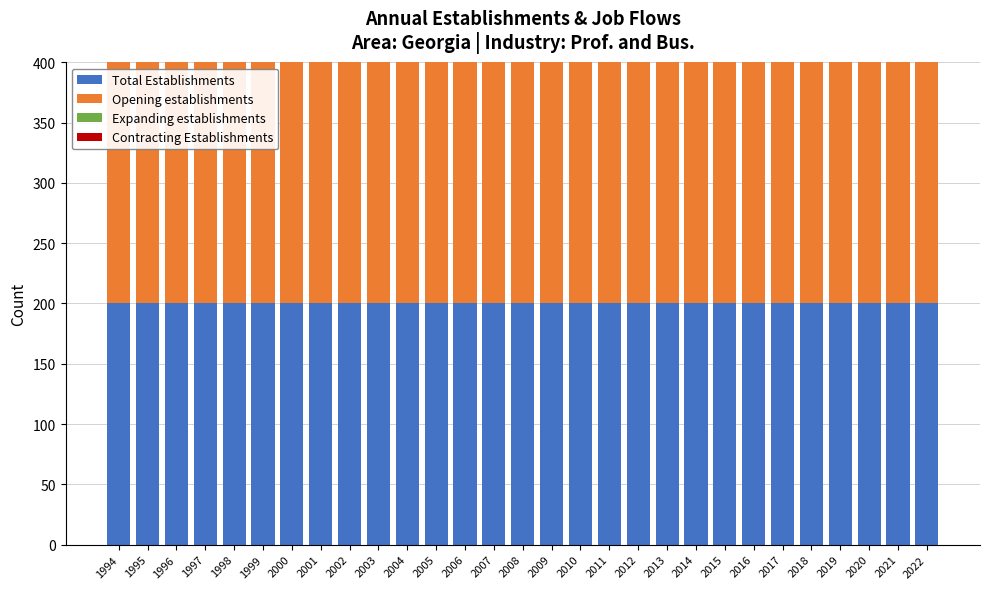

How many bars are there in each group?

4